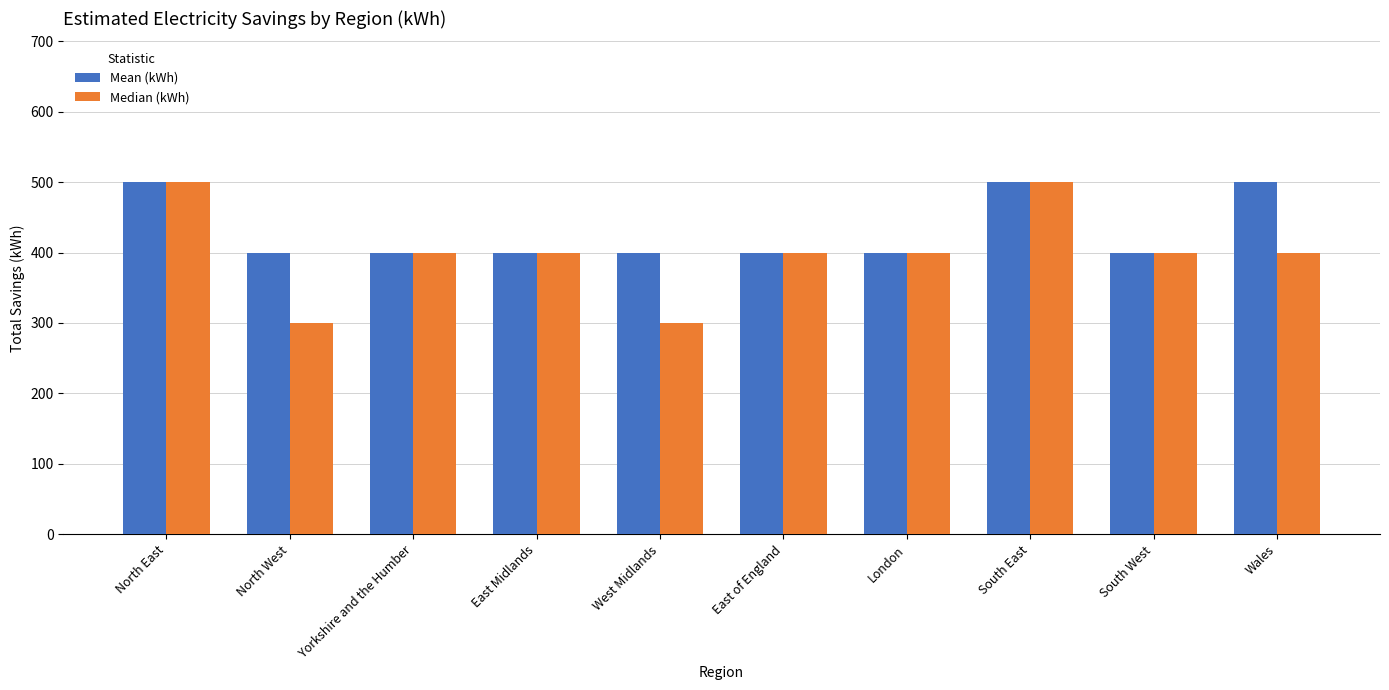

How many distinct data groups are displayed?

2